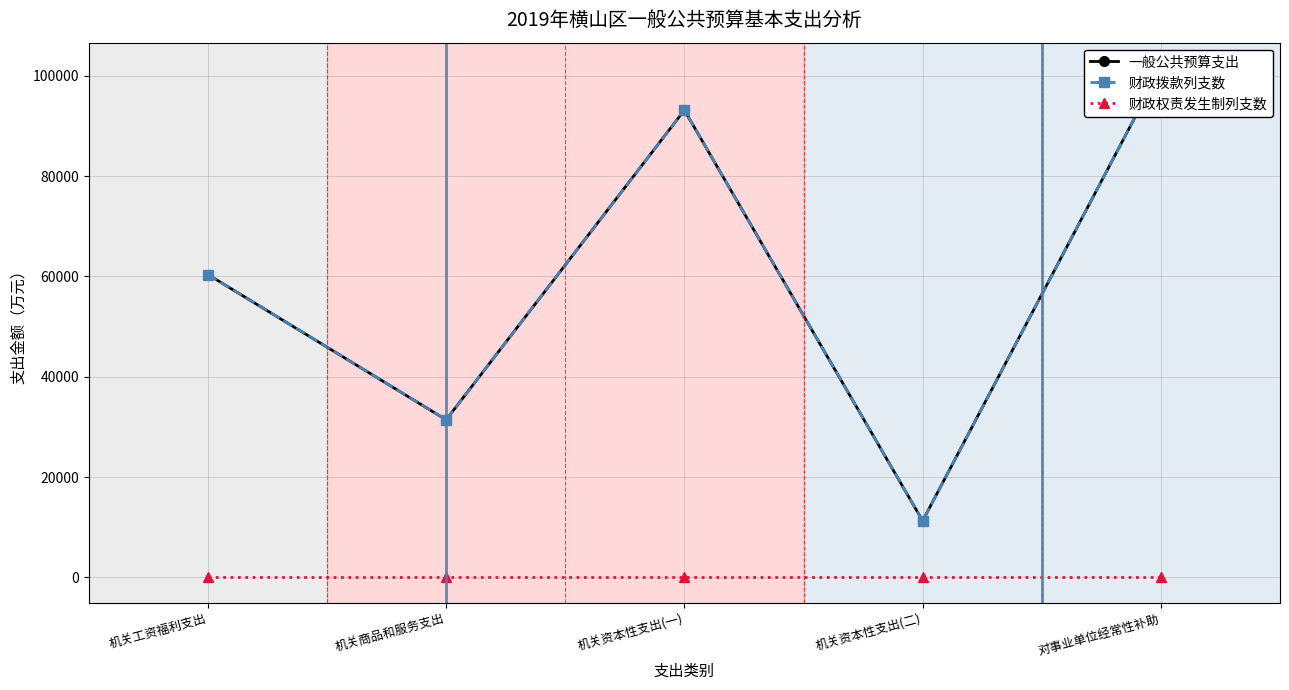

At how many categories does at least one series exceed 62646?

2